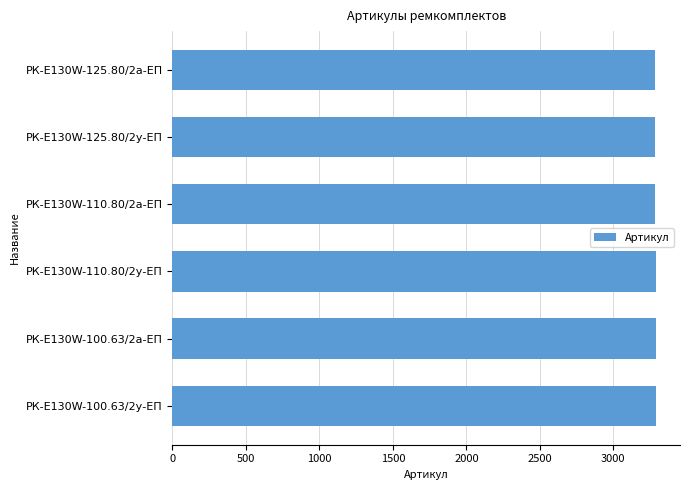

Are the bars grouped side by side (vs. stacked)?

No